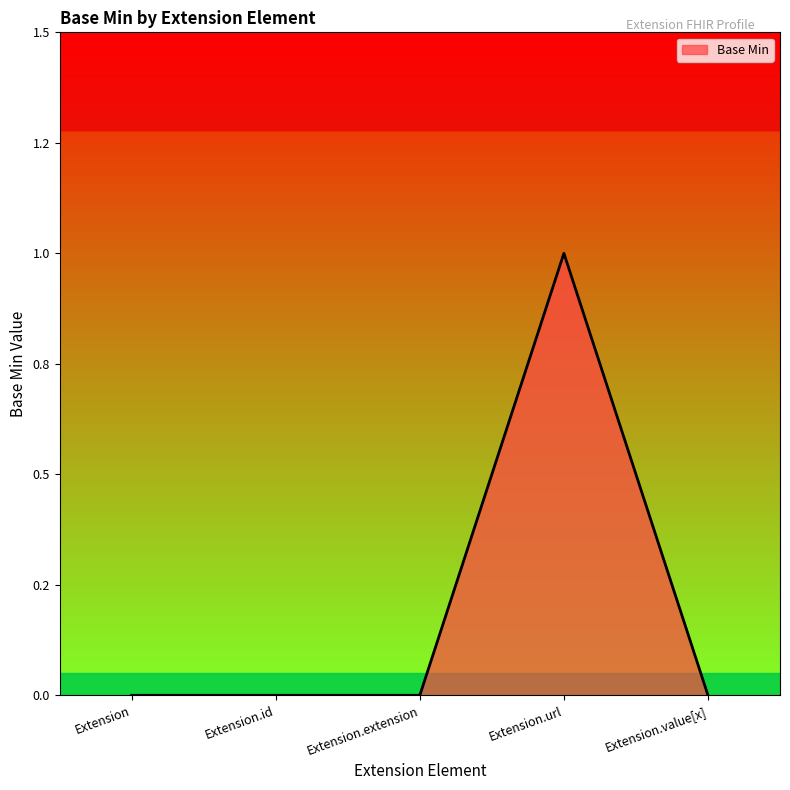

At which label is the value closest to 0?

Extension